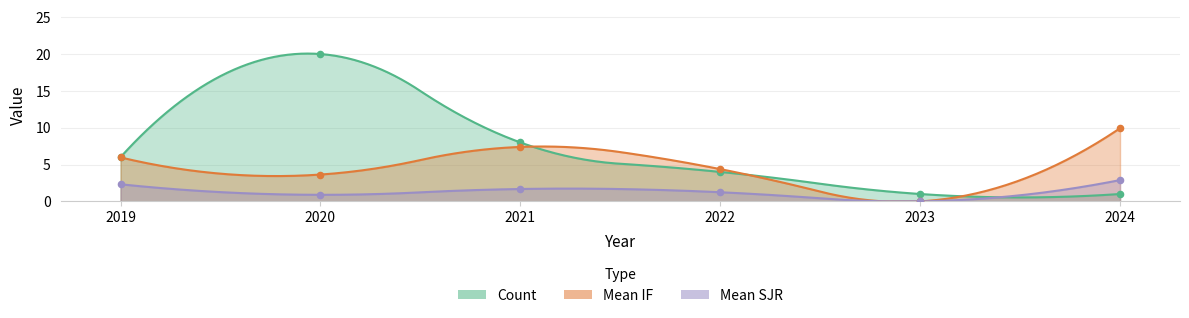

At which category is the sum across all series the highest?

2020